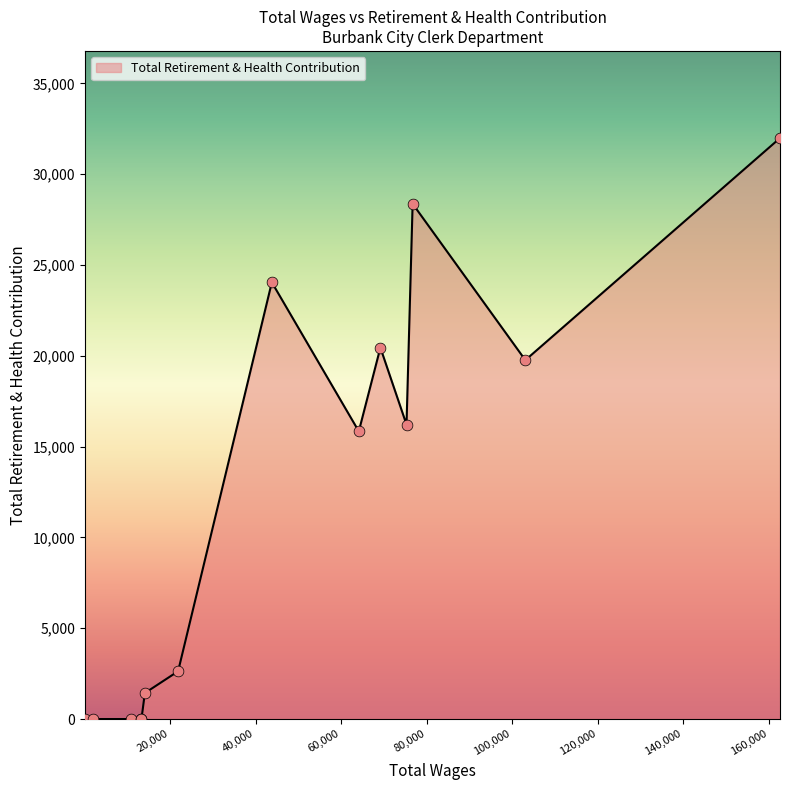

What is the greatest value displayed?

31987